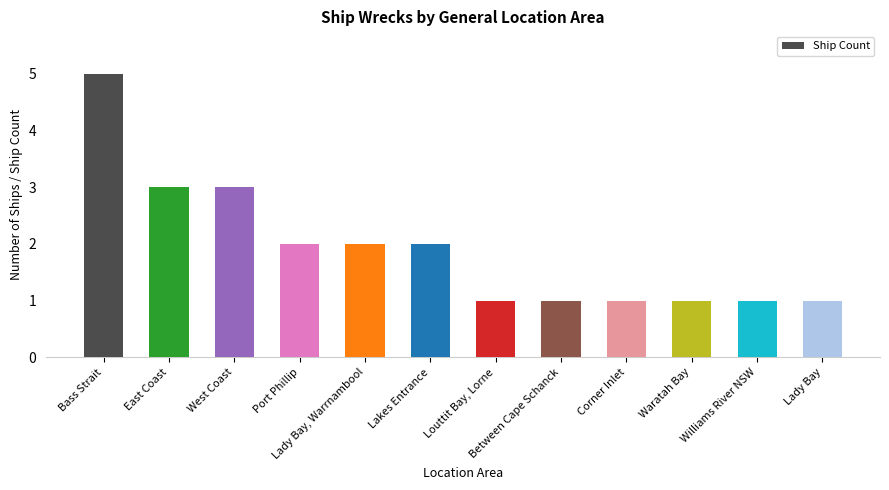

What is the change in value from East Coast to Louttit Bay, Lorne?

-2